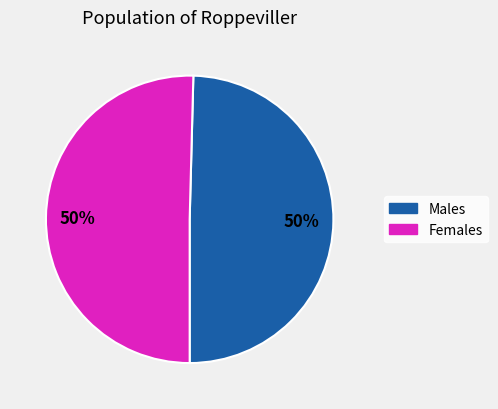

Combined, do Males and Females account for over 50%?

Yes